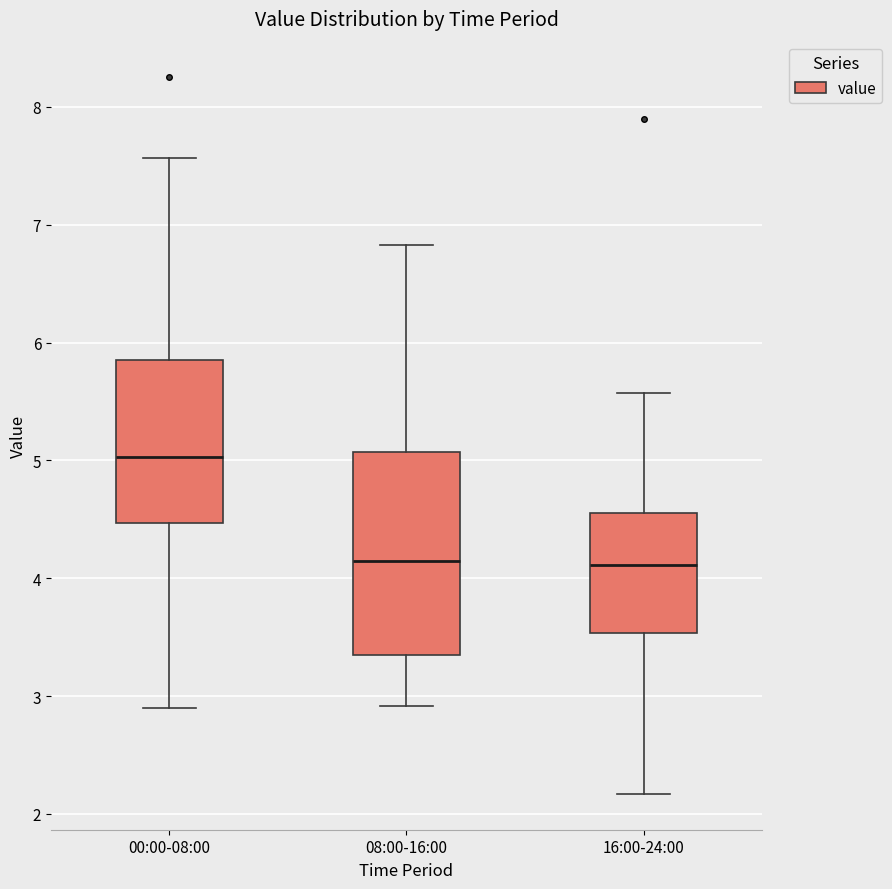

Reading left to right, read every box against the y-axis: the position of its median line, the range the box covers, and the ends of its whiskers. The values are not printed on the chart, so give them approximately, as read against the axis.

00:00-08:00: median 5.0, box 4.5 to 5.9, whiskers 2.9 to 7.6
08:00-16:00: median 4.2, box 3.4 to 5.1, whiskers 2.9 to 6.8
16:00-24:00: median 4.1, box 3.5 to 4.6, whiskers 2.2 to 5.6